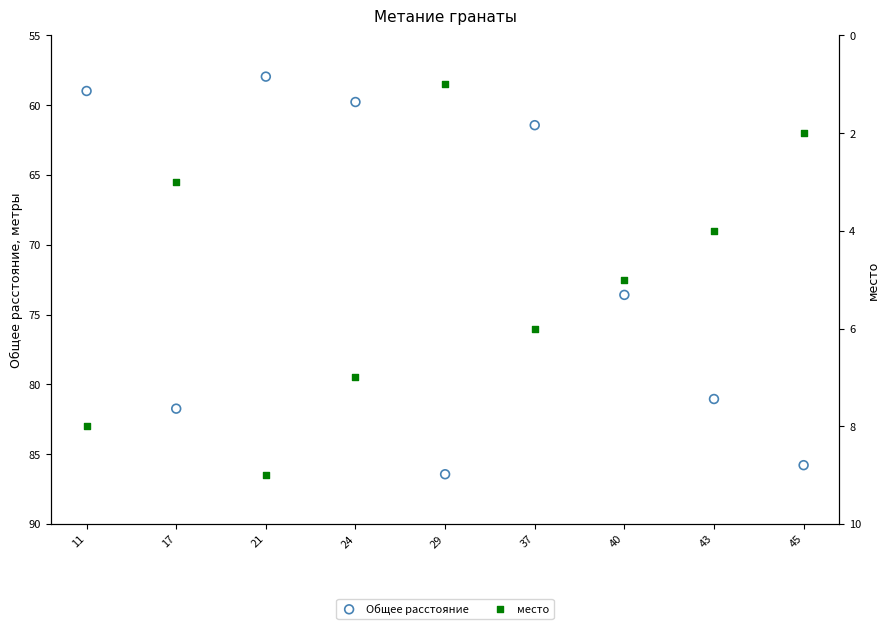

What are all the series names shown in the legend?

Общее расстояние, место